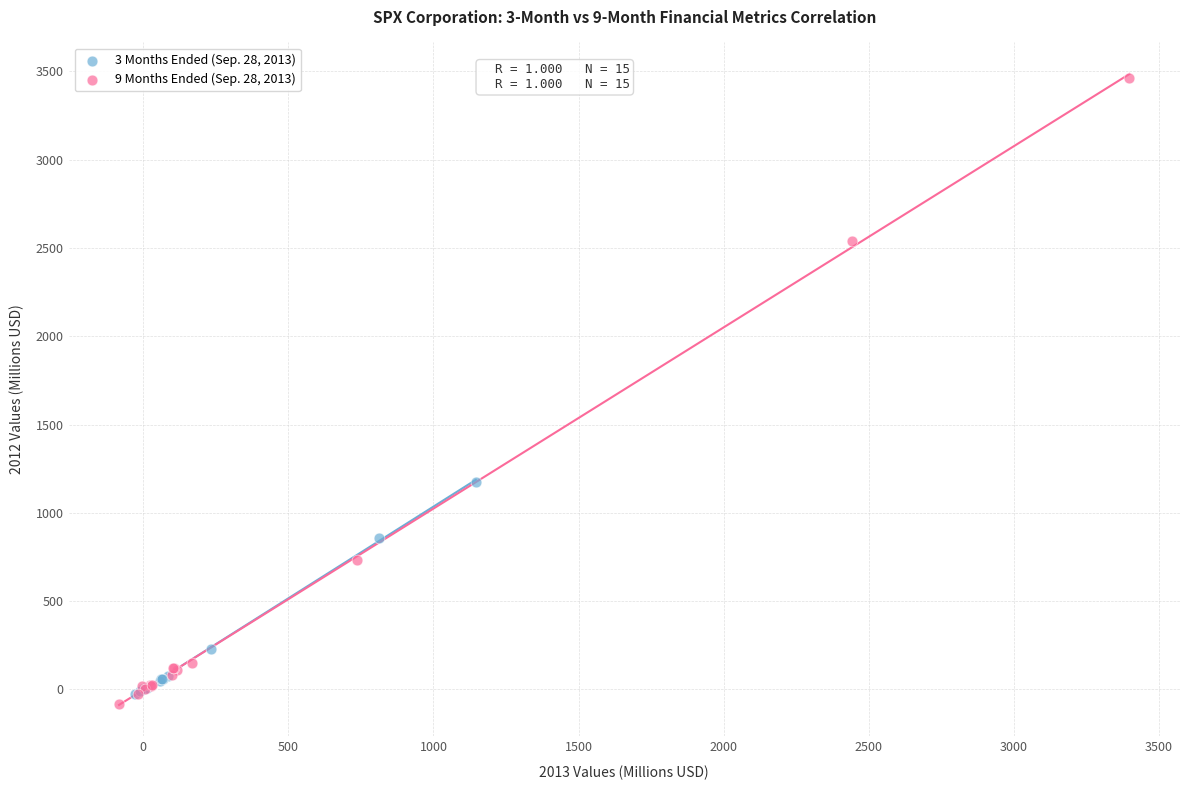

Which series has the widest spread of Y values?

9 Months Ended (Sep. 28, 2013)